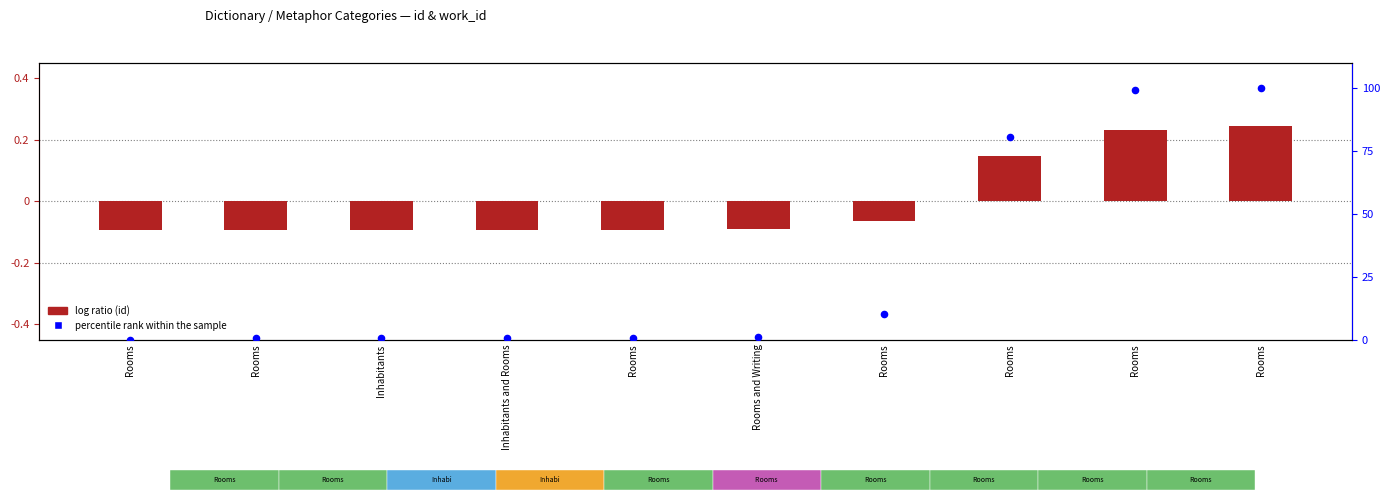

Which series has the largest total across all categories?

percentile rank within the sample